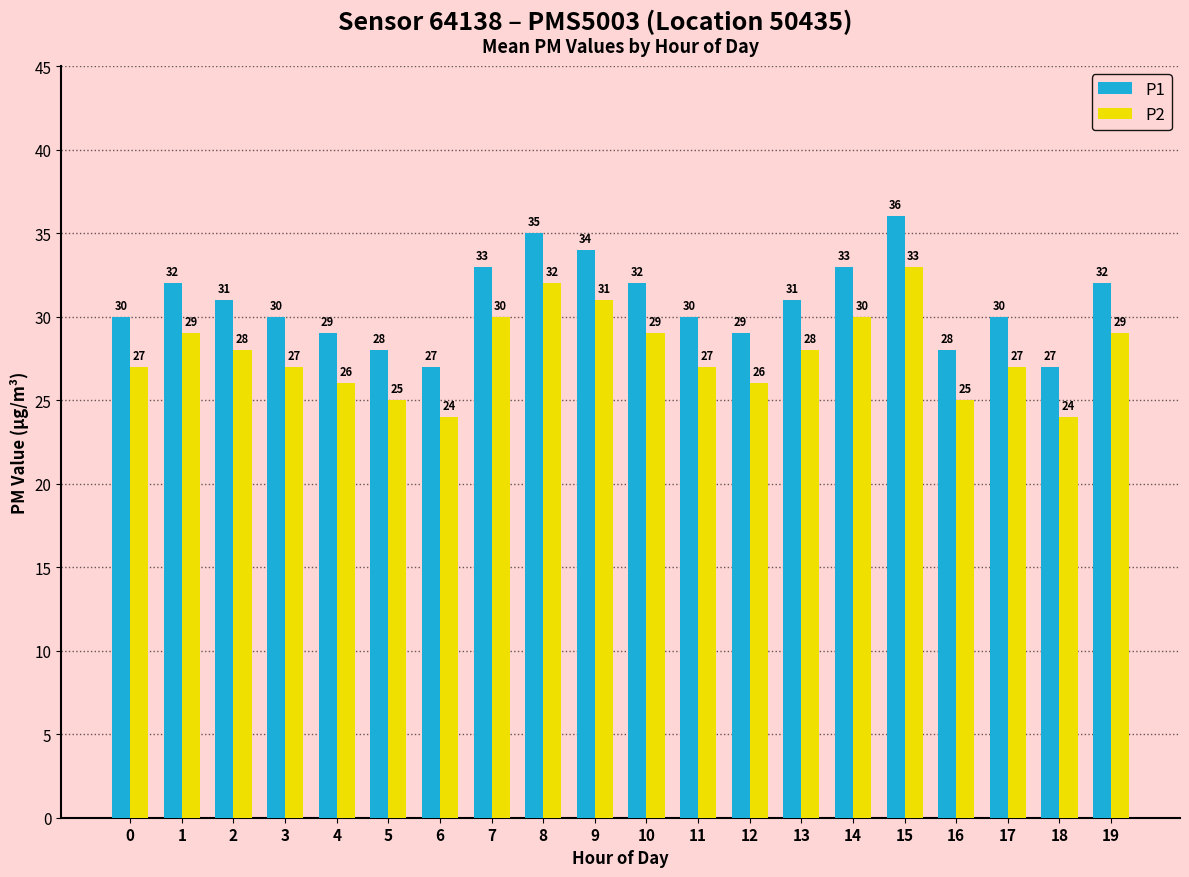

Is the value of P2 at 10 greater than the value of P1 at 19?

No